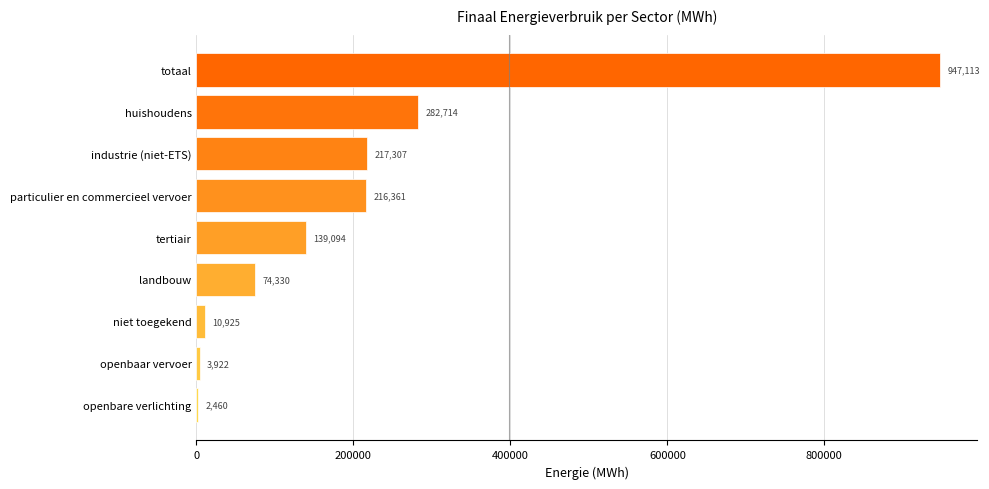

What is the change in value from openbaar vervoer to industrie (niet-ETS)?

+213385.0